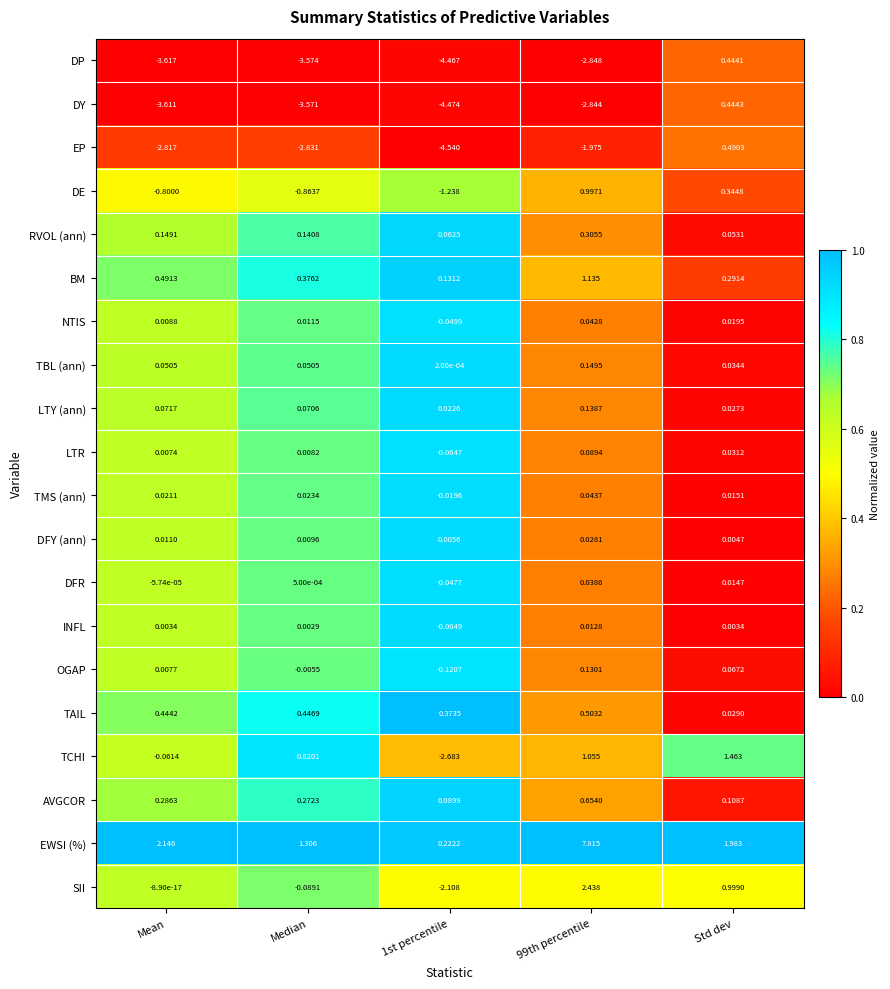

At which label is INFL closest to 0?

Median